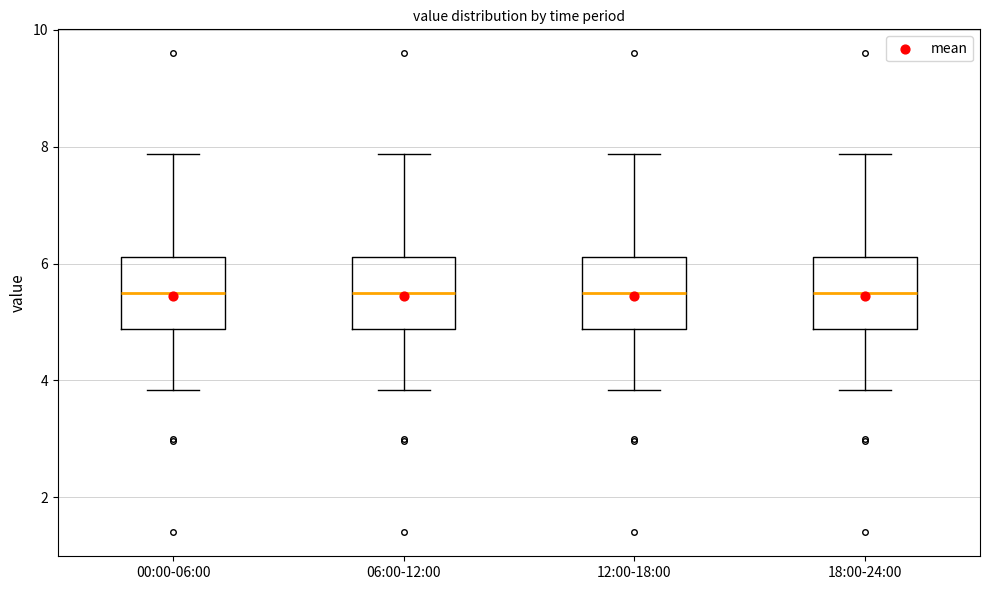

Reading left to right, transcribe this box plot: for each box, give where its median line is, the range the box spans, and where its two whiskers end, as read against the y-axis. The values are not printed on the chart, so give them approximately, as read against the axis.

00:00-06:00: median 5.6, box 4.8 to 6.2, whiskers 3.8 to 7.8
06:00-12:00: median 5.6, box 4.8 to 6.2, whiskers 3.8 to 7.8
12:00-18:00: median 5.6, box 4.8 to 6.2, whiskers 3.8 to 7.8
18:00-24:00: median 5.6, box 4.8 to 6.2, whiskers 3.8 to 7.8